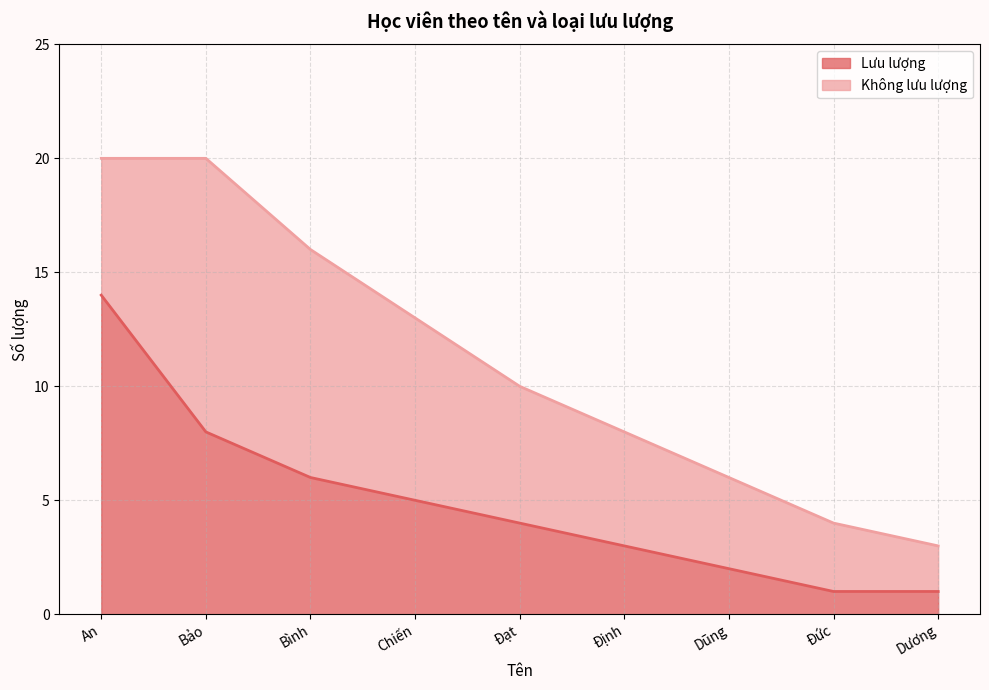

True or false: there are more than 1 points higher than both neighbors.

False